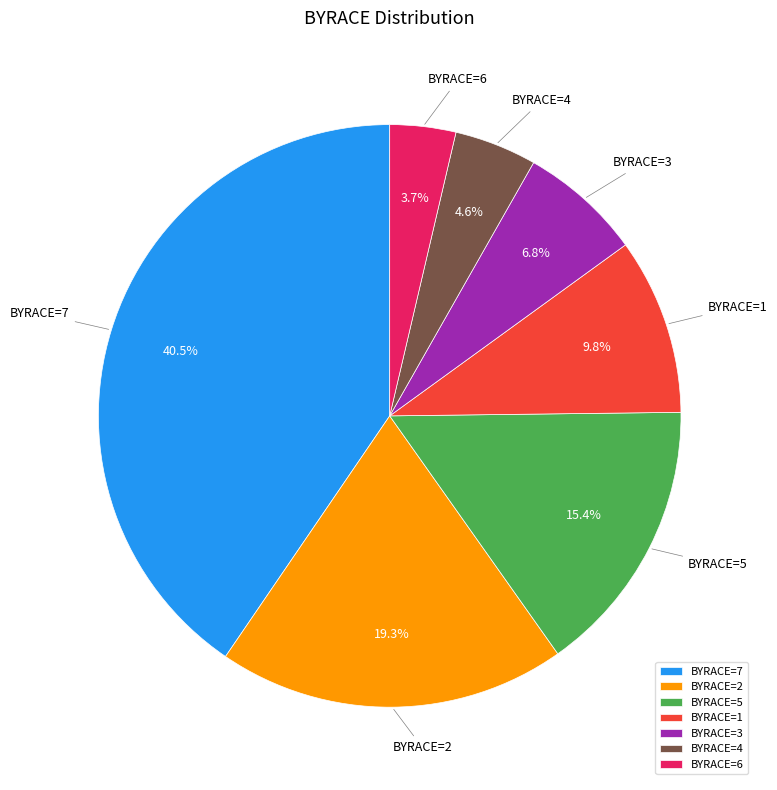

Do BYRACE=6 and BYRACE=7 together represent more than half of the pie?

No